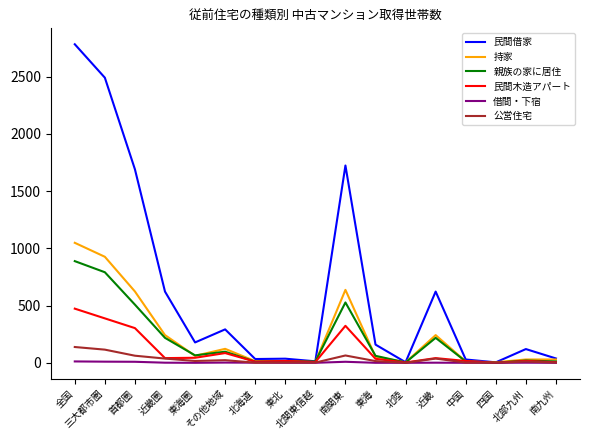

Which series has the largest range (max minus min)?

民間借家